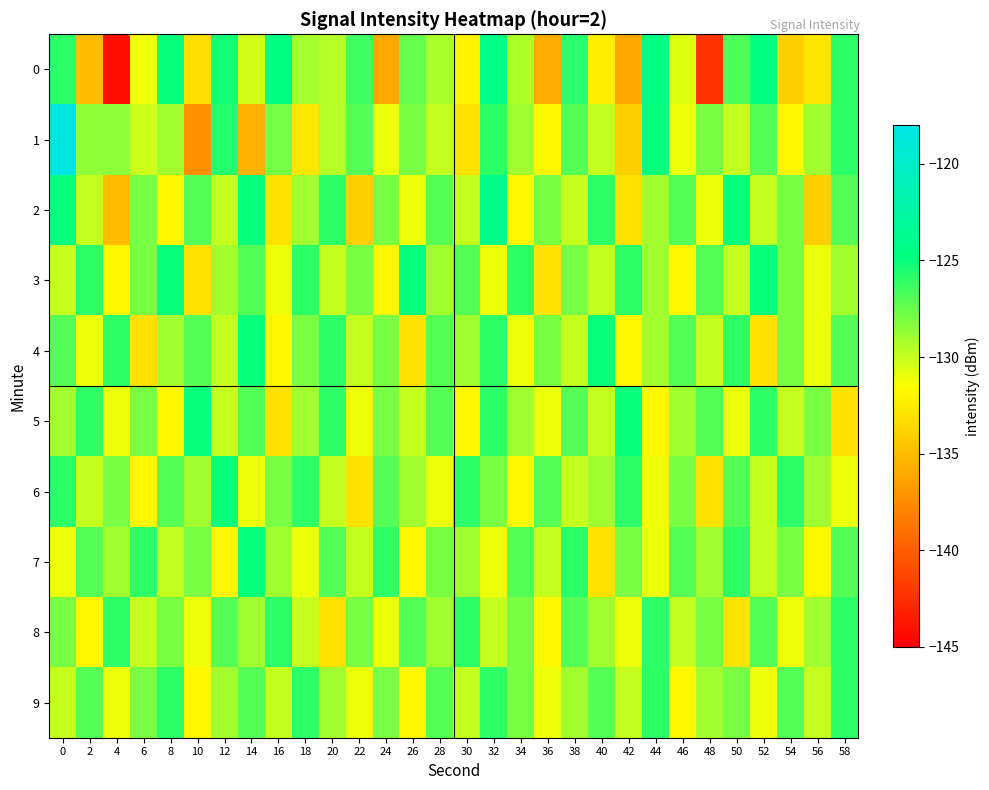

Reading left to right, extract all data points from this chart.

0: 0=-126.0	2=-135.0	4=-144.2	6=-131.1	8=-125.0	10=-133.2	12=-125.3	14=-130.3	16=-124.7	18=-129.1	20=-129.5	22=-126.4	24=-136.1	26=-127.4	28=-129.2	30=-132.1	32=-124.2	34=-129.3	36=-135.7	38=-125.8	40=-132.4	42=-136.1	44=-124.7	46=-130.6	48=-142.3	50=-126.8	52=-124.7	54=-133.9	56=-132.8	58=-126.0
1: 0=-118.2	2=-128.6	4=-128.5	6=-130.2	8=-129.0	10=-137.3	12=-125.7	14=-135.6	16=-127.8	18=-132.7	20=-129.5	22=-127.0	24=-131.0	26=-128.0	28=-130.0	30=-133.0	32=-126.0	34=-129.0	36=-132.0	38=-127.0	40=-130.0	42=-134.0	44=-125.0	46=-131.0	48=-128.0	50=-130.0	52=-127.0	54=-132.0	56=-129.0	58=-126.0
2: 0=-125.0	2=-130.0	4=-135.0	6=-128.0	8=-132.0	10=-127.0	12=-130.0	14=-125.0	16=-133.0	18=-129.0	20=-126.0	22=-134.0	24=-128.0	26=-131.0	28=-127.0	30=-130.0	32=-124.0	34=-132.0	36=-128.0	38=-130.0	40=-126.0	42=-133.0	44=-129.0	46=-127.0	48=-131.0	50=-125.0	52=-130.0	54=-128.0	56=-134.0	58=-127.0
3: 0=-130.0	2=-126.0	4=-132.0	6=-128.0	8=-125.0	10=-133.0	12=-129.0	14=-127.0	16=-131.0	18=-126.0	20=-130.0	22=-128.0	24=-132.0	26=-125.0	28=-129.0	30=-127.0	32=-131.0	34=-126.0	36=-133.0	38=-128.0	40=-130.0	42=-126.0	44=-129.0	46=-132.0	48=-127.0	50=-130.0	52=-125.0	54=-128.0	56=-131.0	58=-129.0
4: 0=-127.0	2=-131.0	4=-126.0	6=-133.0	8=-129.0	10=-127.0	12=-130.0	14=-125.0	16=-132.0	18=-128.0	20=-126.0	22=-130.0	24=-128.0	26=-133.0	28=-127.0	30=-129.0	32=-126.0	34=-131.0	36=-128.0	38=-130.0	40=-125.0	42=-132.0	44=-129.0	46=-127.0	48=-130.0	50=-126.0	52=-133.0	54=-128.0	56=-131.0	58=-127.0
5: 0=-129.0	2=-126.0	4=-131.0	6=-128.0	8=-132.0	10=-125.0	12=-130.0	14=-127.0	16=-133.0	18=-129.0	20=-126.0	22=-131.0	24=-128.0	26=-130.0	28=-127.0	30=-132.0	32=-126.0	34=-129.0	36=-131.0	38=-127.0	40=-130.0	42=-125.0	44=-132.0	46=-129.0	48=-127.0	50=-131.0	52=-126.0	54=-130.0	56=-128.0	58=-133.0
6: 0=-126.0	2=-130.0	4=-128.0	6=-132.0	8=-127.0	10=-129.0	12=-125.0	14=-131.0	16=-128.0	18=-126.0	20=-130.0	22=-133.0	24=-127.0	26=-129.0	28=-131.0	30=-126.0	32=-128.0	34=-132.0	36=-127.0	38=-130.0	40=-129.0	42=-126.0	44=-131.0	46=-128.0	48=-133.0	50=-127.0	52=-130.0	54=-126.0	56=-129.0	58=-131.0
7: 0=-131.0	2=-127.0	4=-129.0	6=-126.0	8=-130.0	10=-128.0	12=-132.0	14=-125.0	16=-129.0	18=-131.0	20=-127.0	22=-130.0	24=-126.0	26=-132.0	28=-128.0	30=-129.0	32=-131.0	34=-127.0	36=-130.0	38=-126.0	40=-133.0	42=-128.0	44=-131.0	46=-127.0	48=-129.0	50=-126.0	52=-130.0	54=-128.0	56=-132.0	58=-127.0
8: 0=-128.0	2=-132.0	4=-126.0	6=-130.0	8=-128.0	10=-131.0	12=-127.0	14=-129.0	16=-126.0	18=-130.0	20=-133.0	22=-128.0	24=-131.0	26=-127.0	28=-129.0	30=-126.0	32=-130.0	34=-128.0	36=-132.0	38=-127.0	40=-129.0	42=-131.0	44=-126.0	46=-130.0	48=-128.0	50=-133.0	52=-127.0	54=-131.0	56=-129.0	58=-126.0
9: 0=-130.0	2=-127.0	4=-131.0	6=-128.0	8=-126.0	10=-132.0	12=-129.0	14=-127.0	16=-130.0	18=-126.0	20=-129.0	22=-131.0	24=-128.0	26=-132.0	28=-127.0	30=-130.0	32=-126.0	34=-128.0	36=-131.0	38=-129.0	40=-127.0	42=-130.0	44=-126.0	46=-132.0	48=-129.0	50=-128.0	52=-131.0	54=-127.0	56=-130.0	58=-126.0